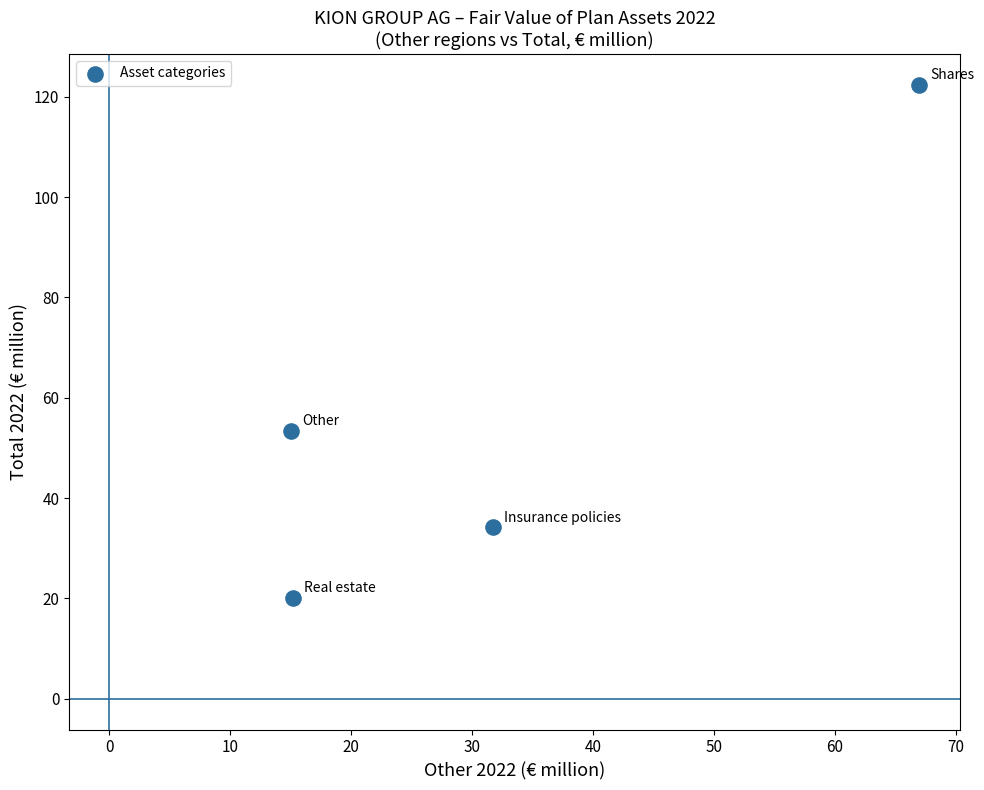

What Y value in the scatter plot is closest to 71?

53.4